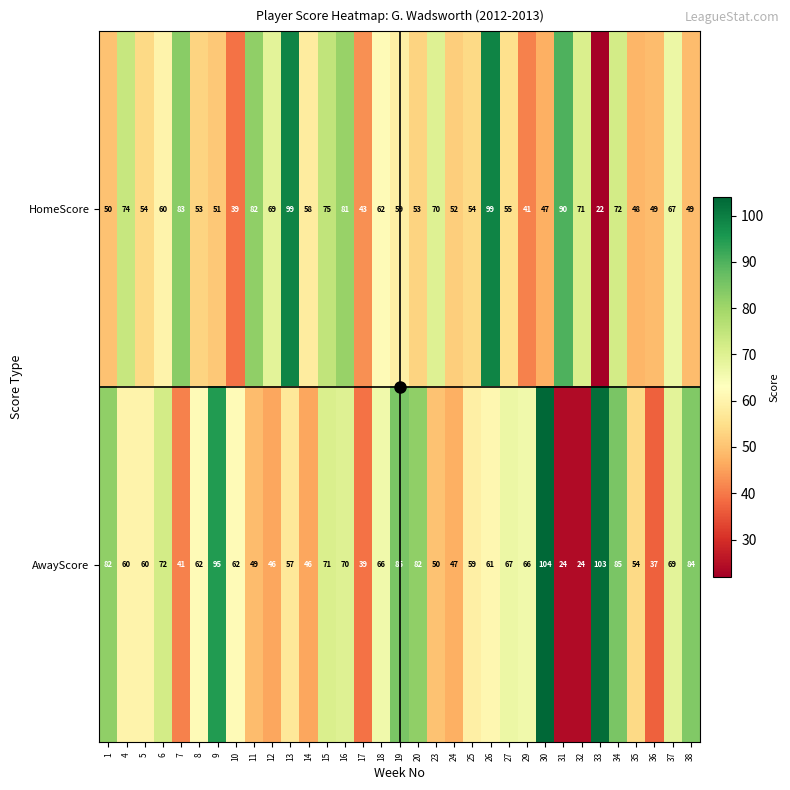

What is the average value of the HomeScore series?

62